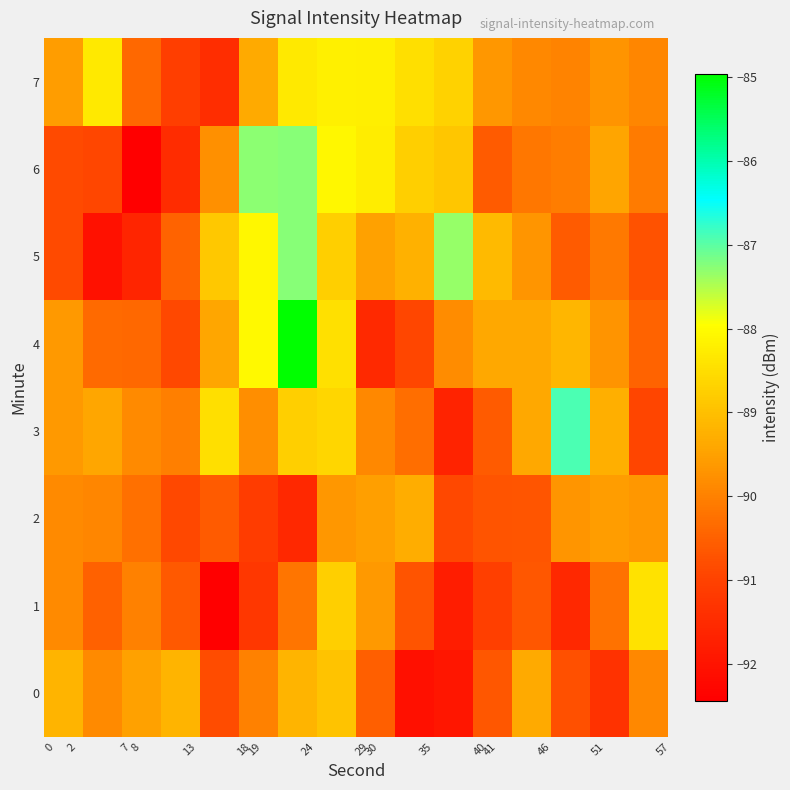

Which series has the largest total across all categories?

7